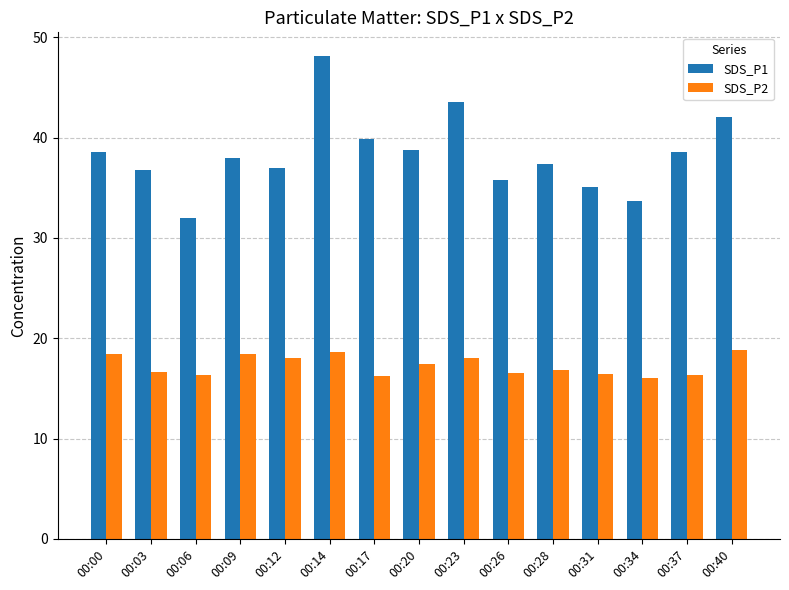

What is the spread (max minus min) of values at 00:14?

29.5